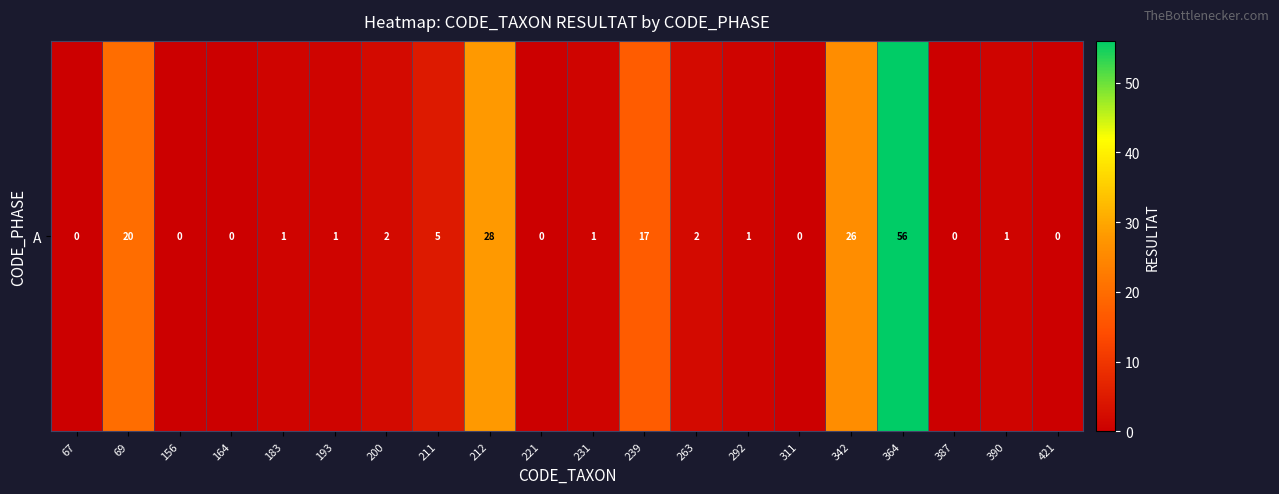

What is the greatest value displayed?

56